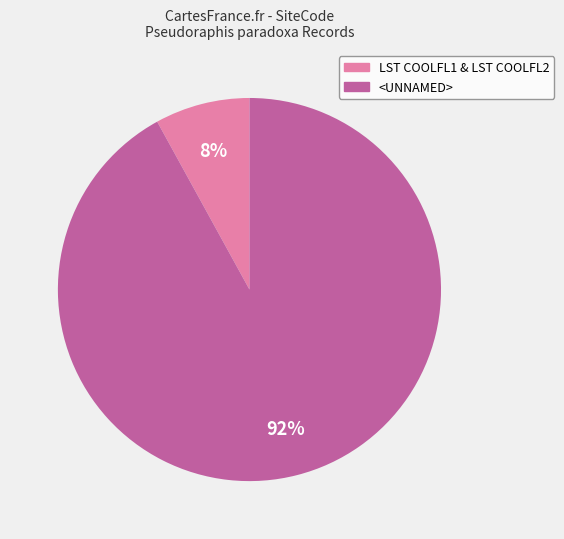

What percentage is the <UNNAMED> slice, to the nearest percent?

92%